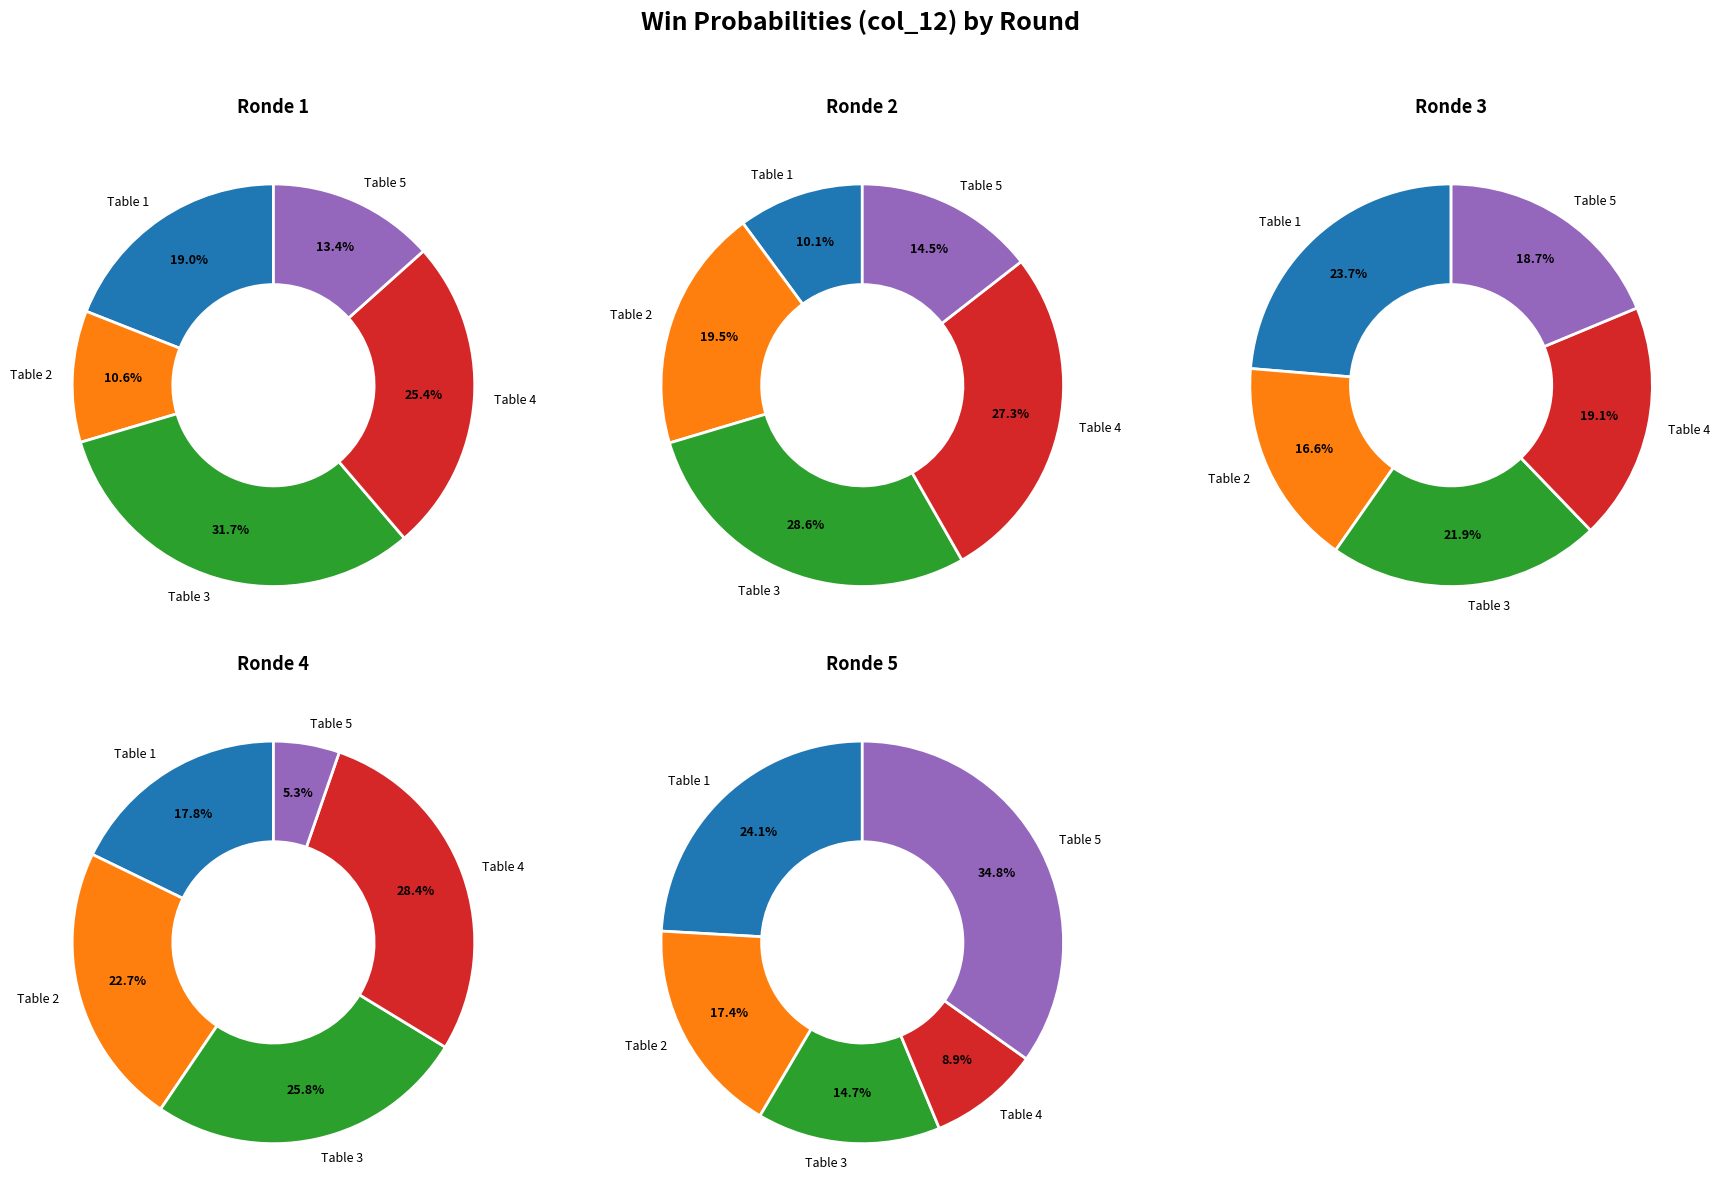

Which slice is the largest?

Table 3